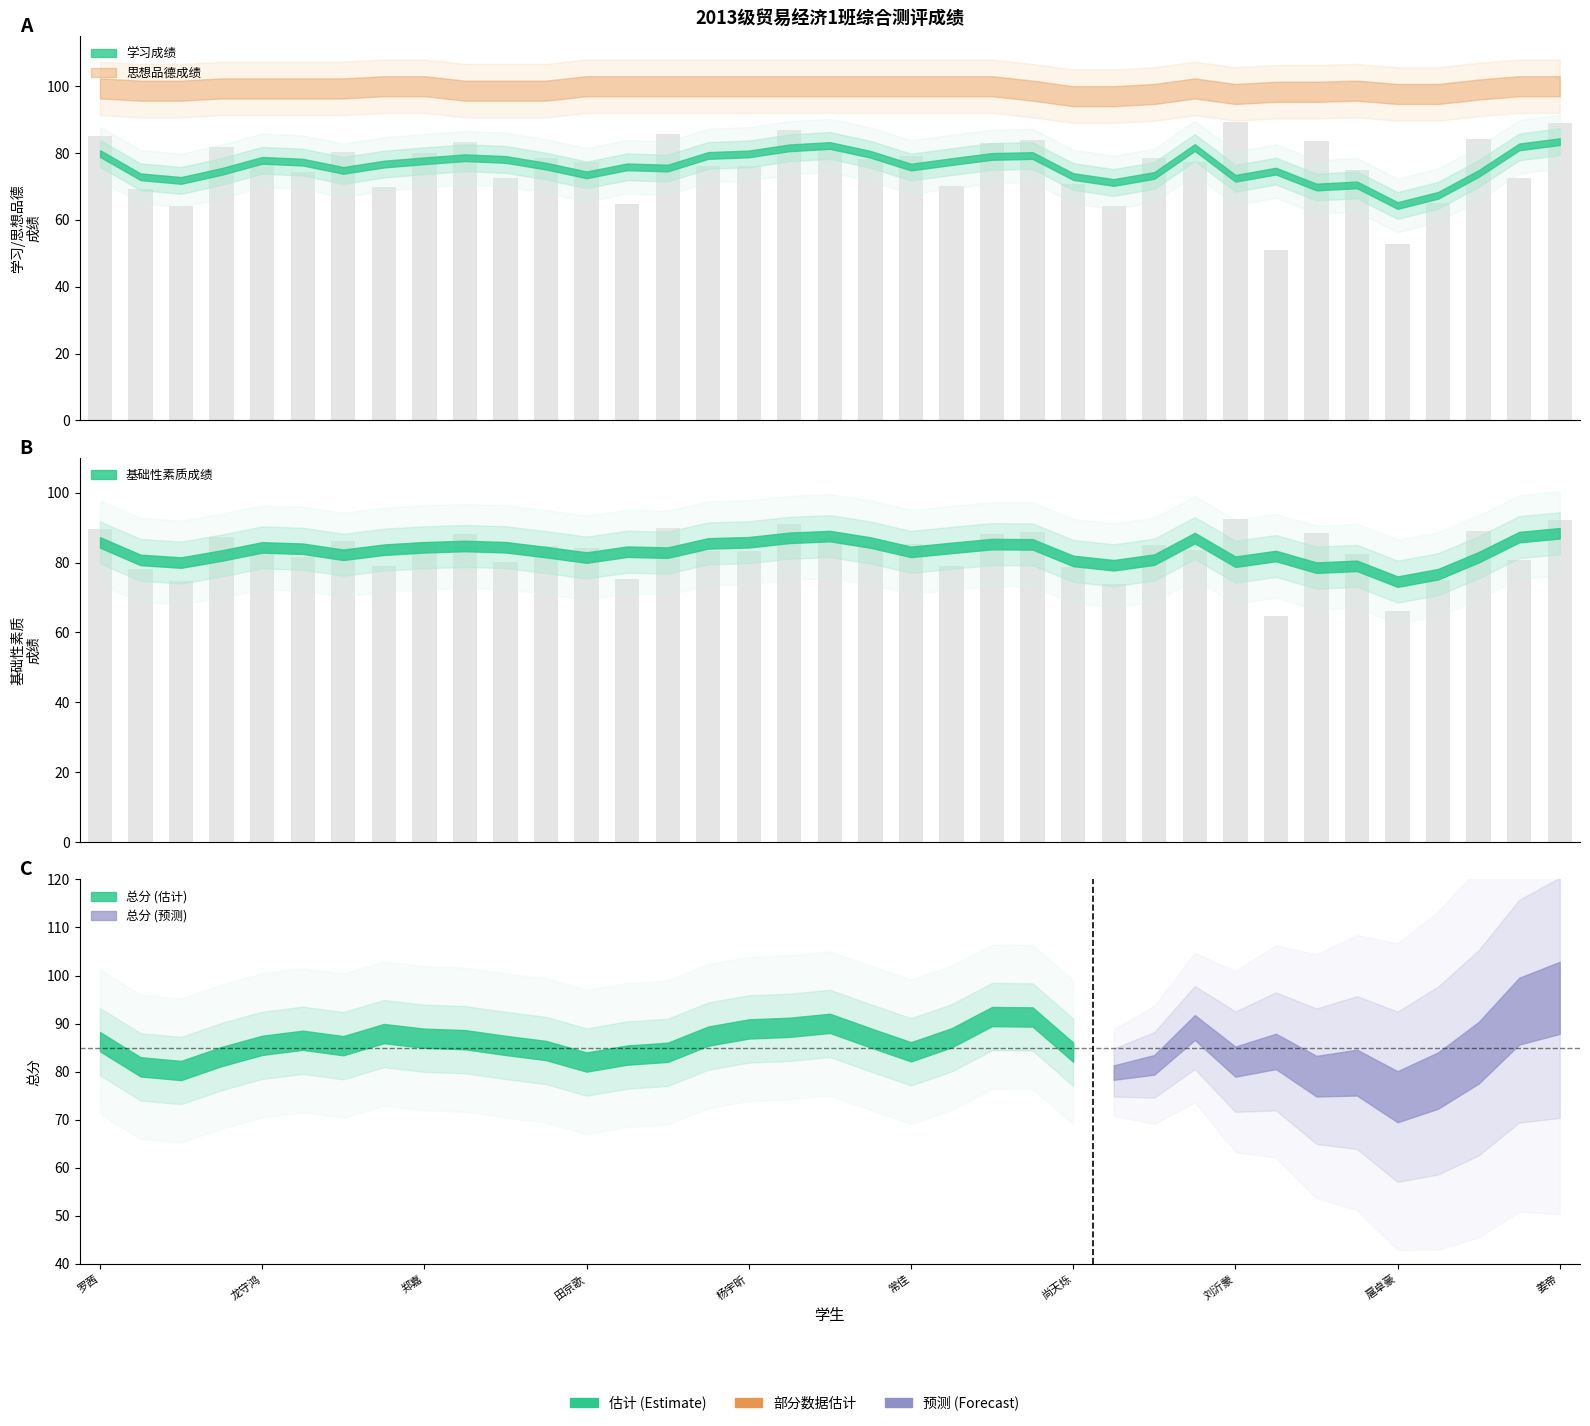

Which series has the largest range (max minus min)?

学习成绩